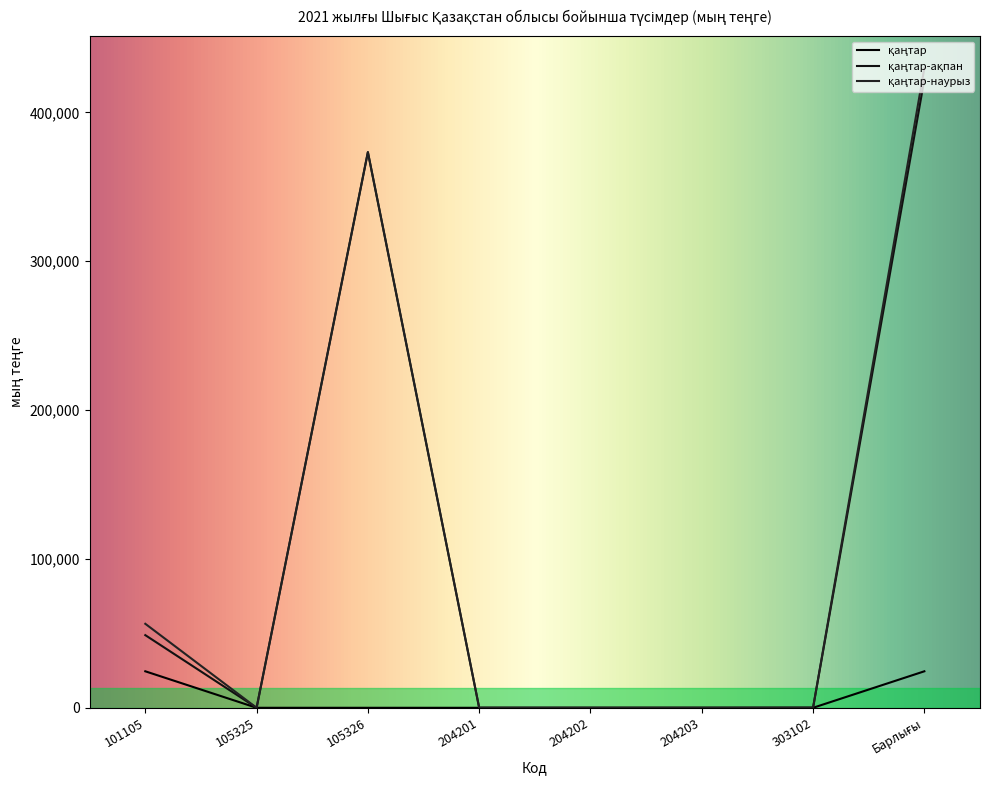

Does the chart display data point markers on the line(s)?

No